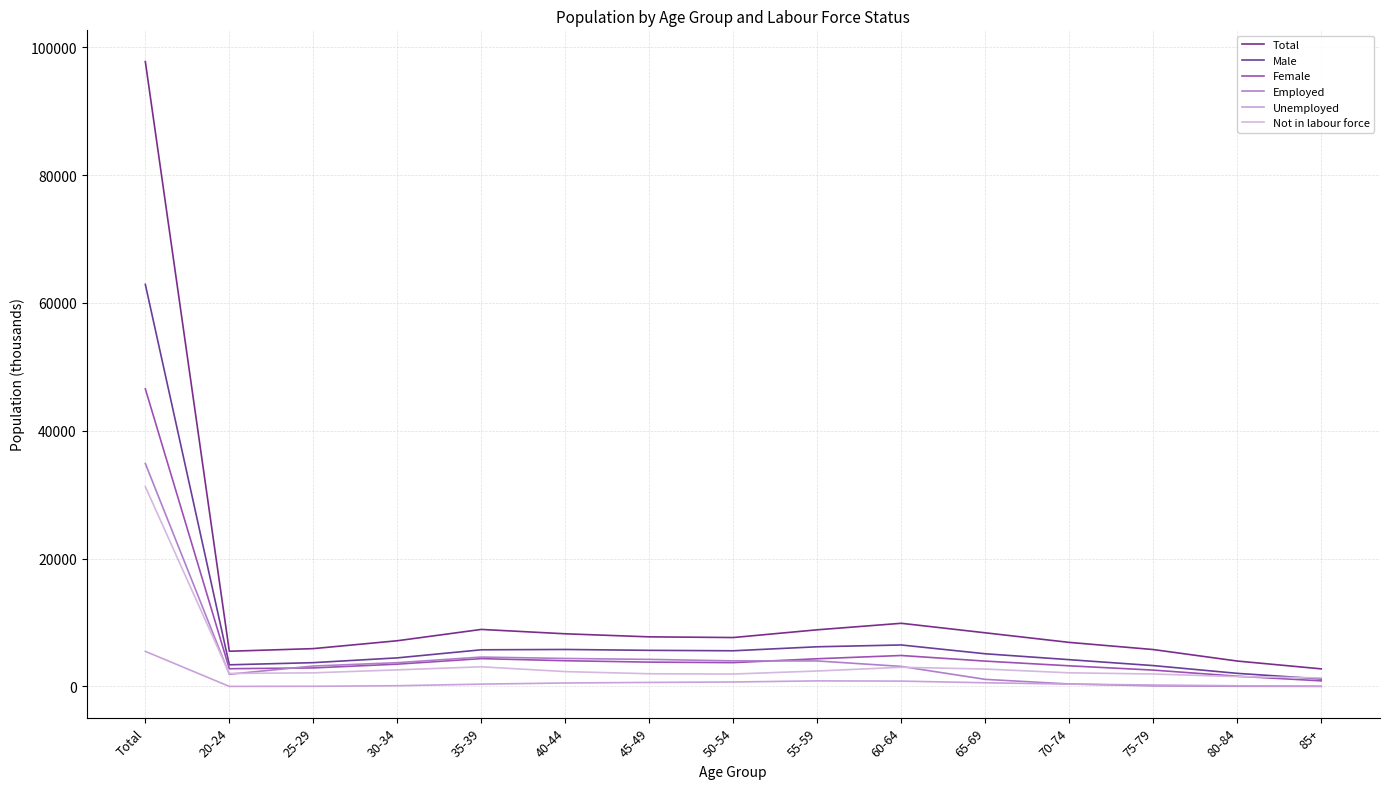

In Total, how many points are lower than both neighbors (excluding endpoints)?

2